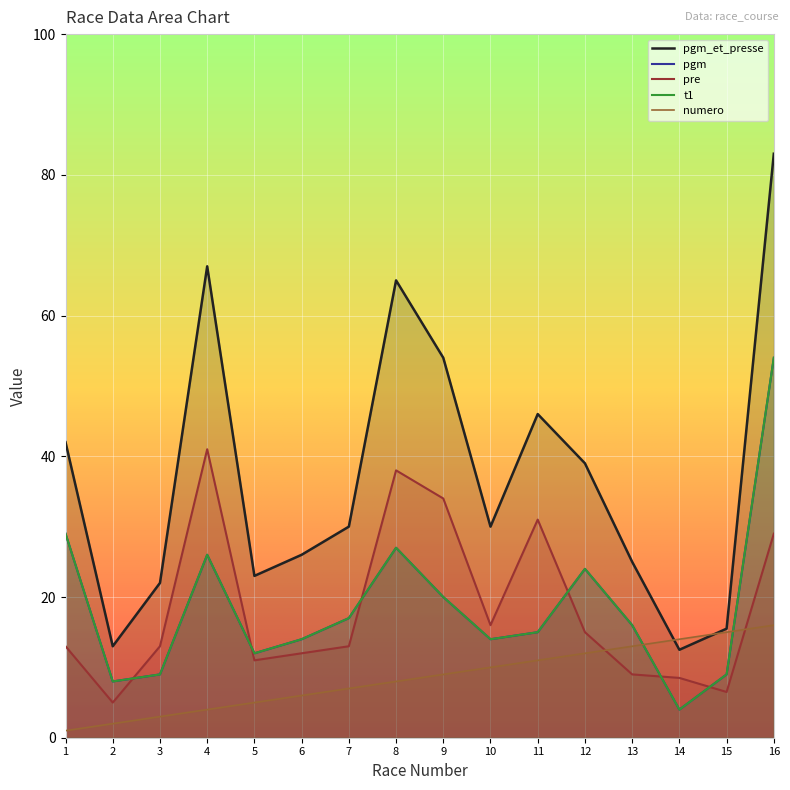

Between 13 and 12, which is larger?

13